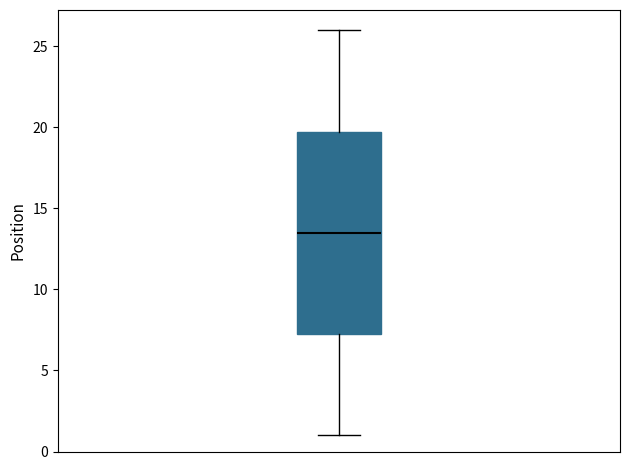

Read this box plot against the y-axis: the position of the median line, the range covered by the box, and the ends of both whiskers. The values are not printed on the chart, so give them approximately, as read against the axis.

median 13.5, box 7.5 to 20.0, whiskers 1.0 to 26.0